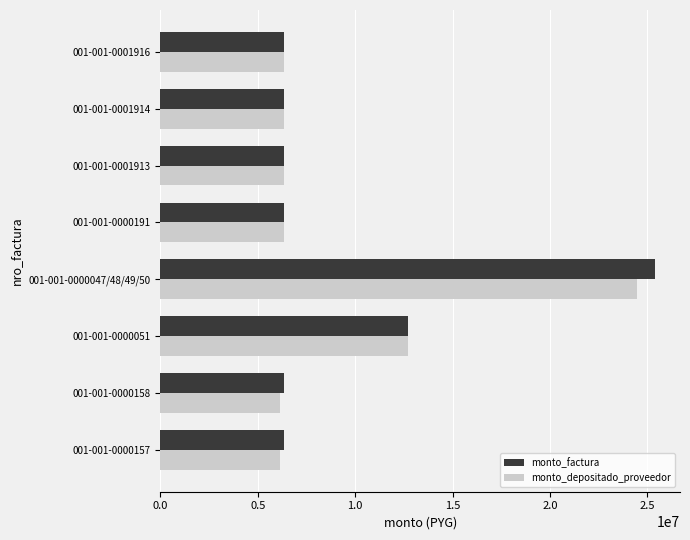

Rank the series by their maximum value, from lowest to highest.

monto_depositado_proveedor, monto_factura